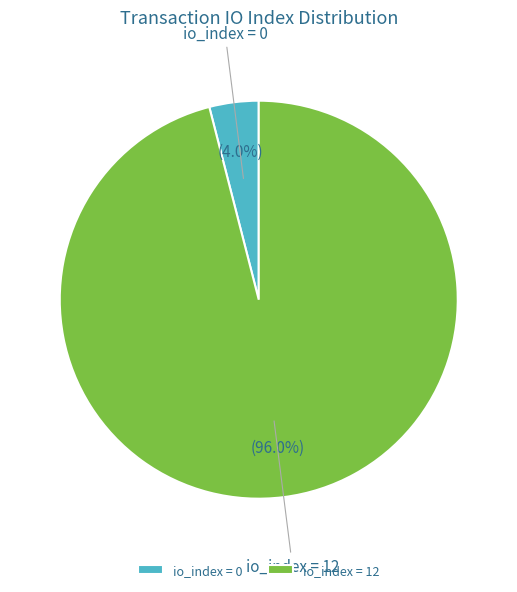

What is the smallest slice in the pie chart?

io_index = 0